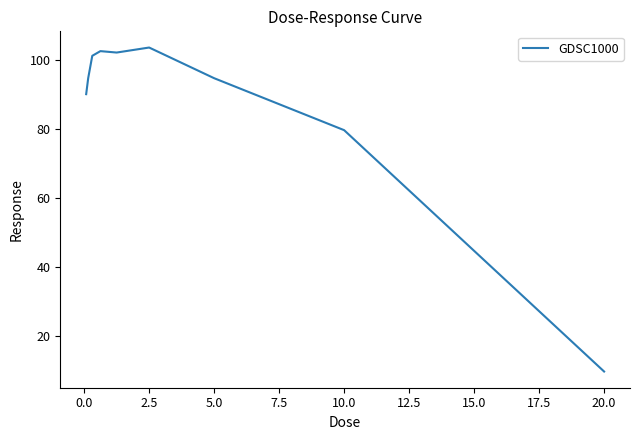

Is this an area chart (filled region under the line)?

No